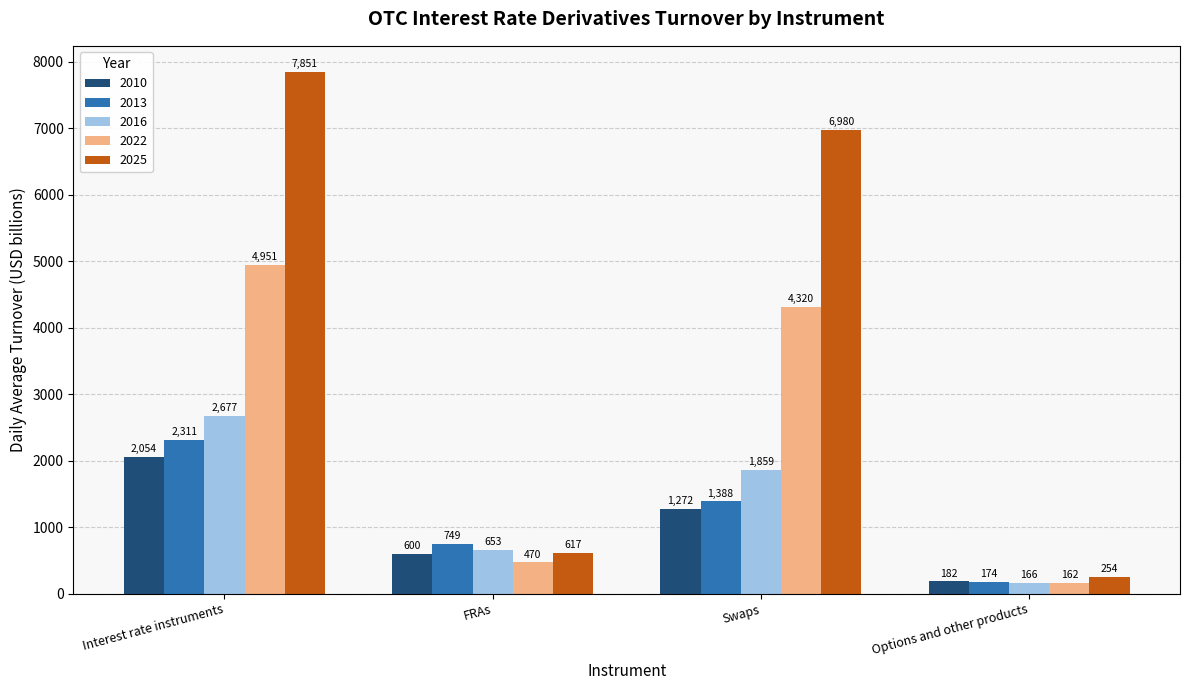

What is the difference between the 2025 values at Interest rate instruments and Swaps?

871.0